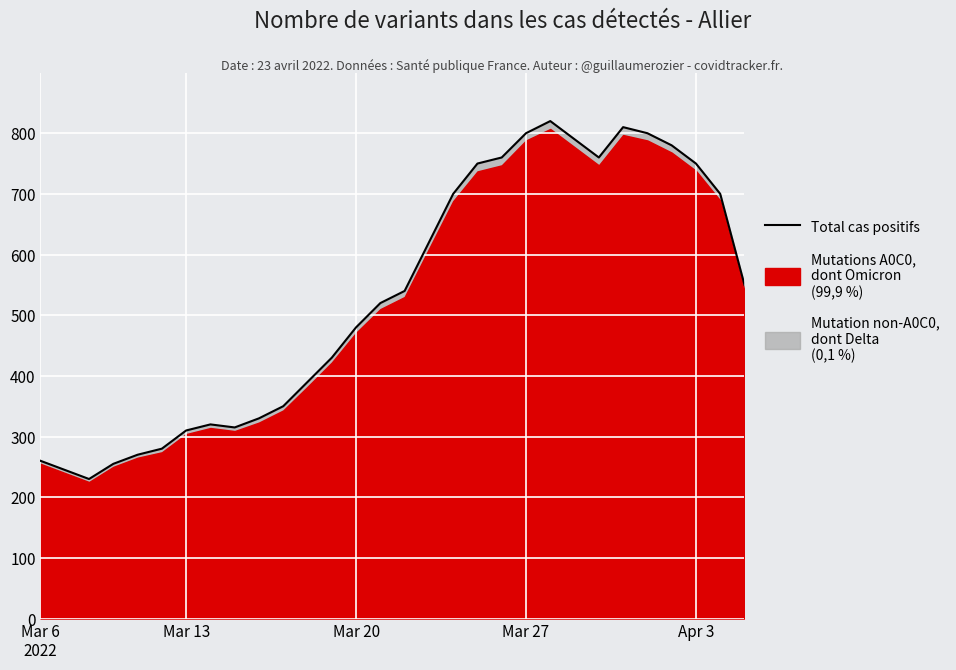

What is the value of the 5th point from the left?

270